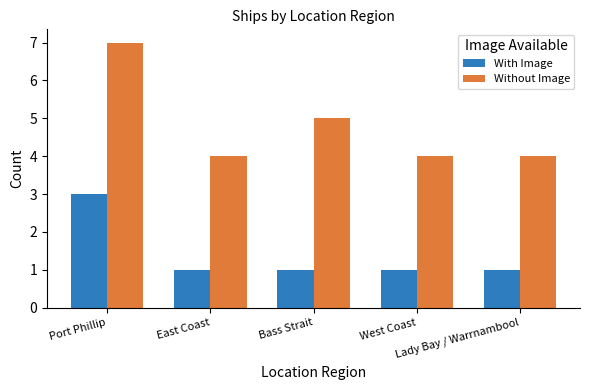

How many bars are there in total?

10